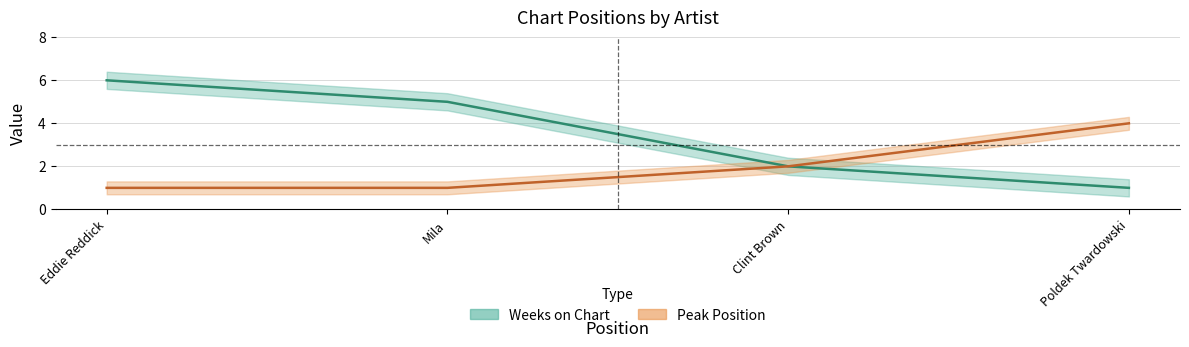

The value of Peak Position at Clint Brown is 2. True or false?

True